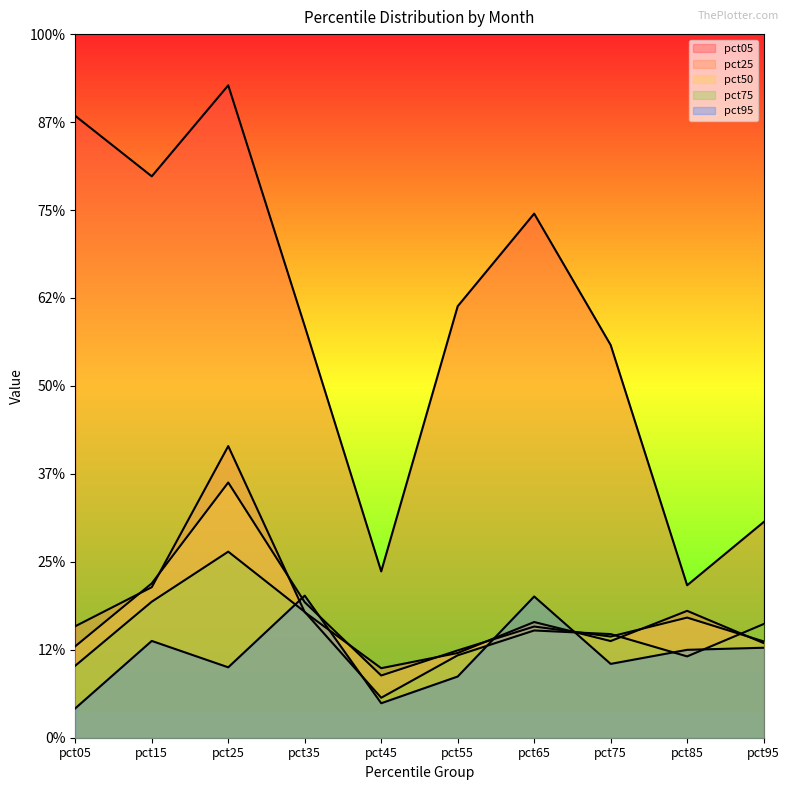

Does the chart have visible grid lines?

No